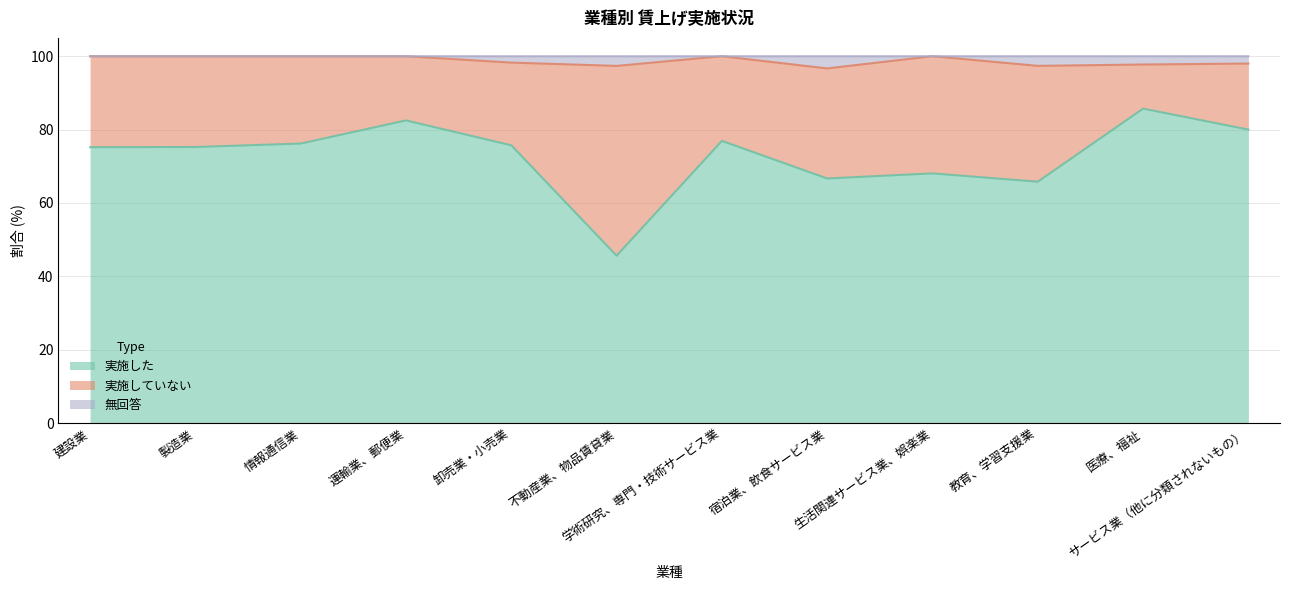

True or false: 無回答 and 実施した intersect in this chart.

False